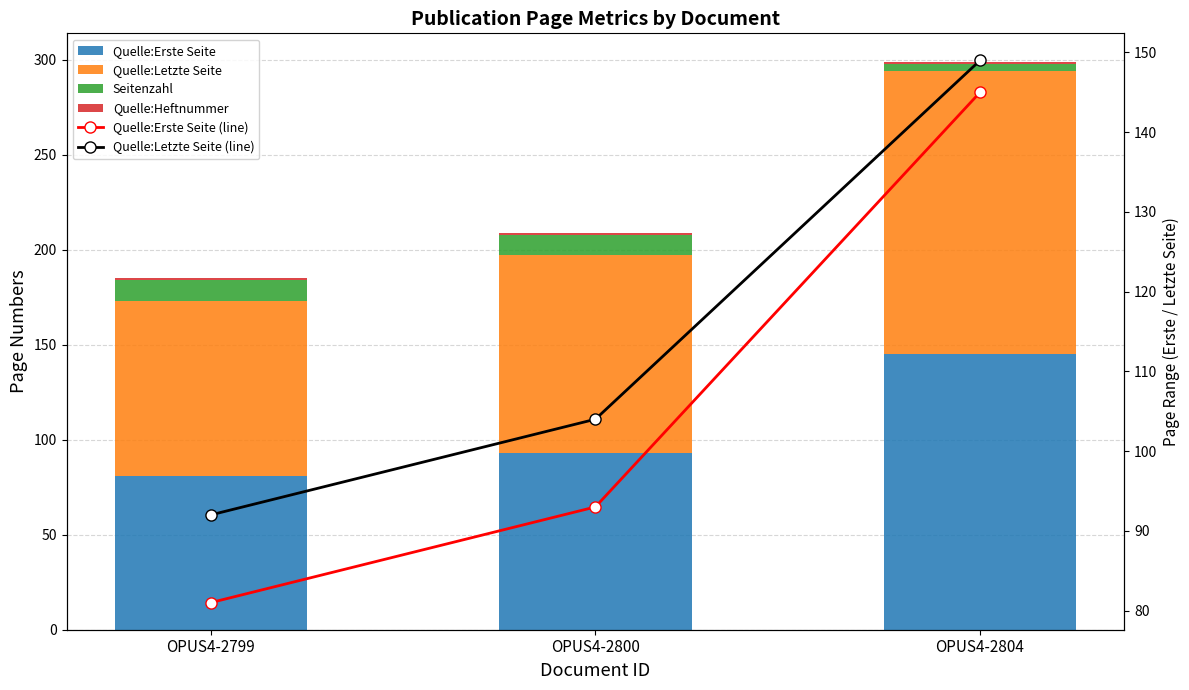

Between OPUS4-2799 and OPUS4-2804, which series saw the biggest shift?

Quelle:Erste Seite